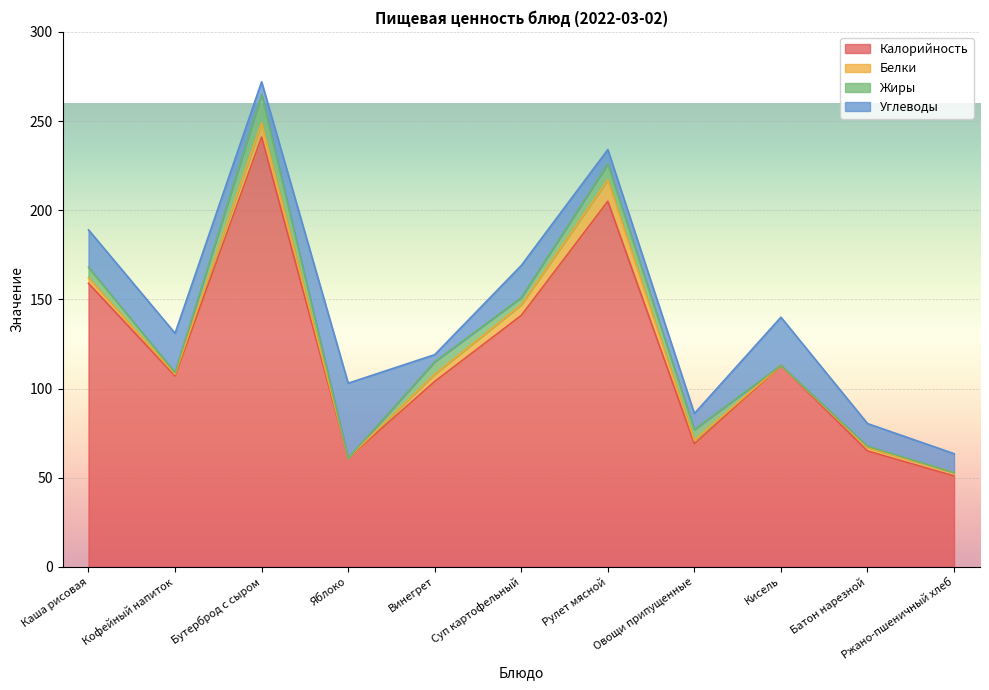

Which category has the lowest value in the Белки series?

Яблоко